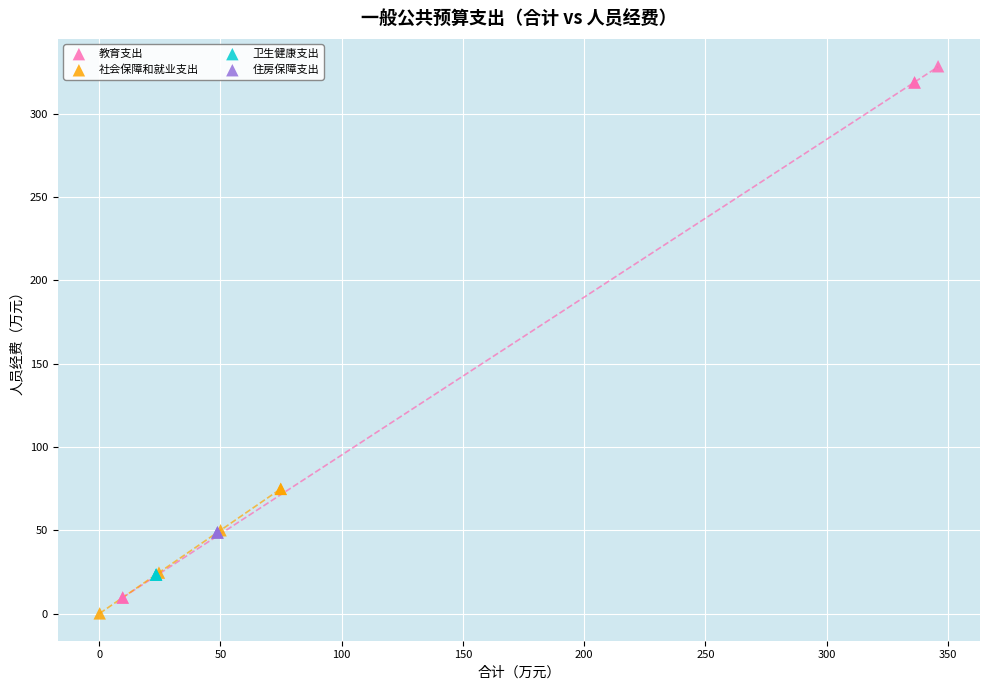

What are all the series names shown in the legend?

教育支出, 社会保障和就业支出, 卫生健康支出, 住房保障支出